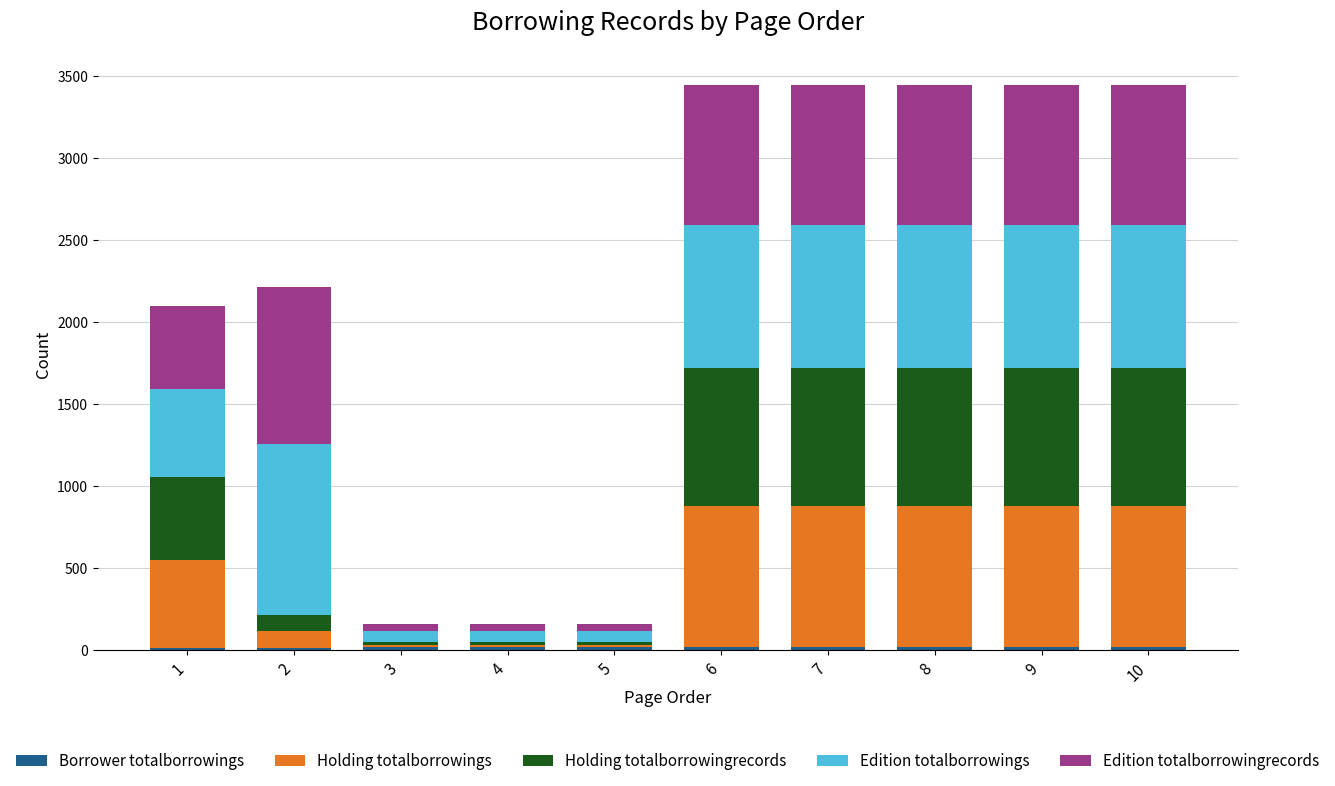

The Edition totalborrowings series shows 68 at 3. True or false?

True